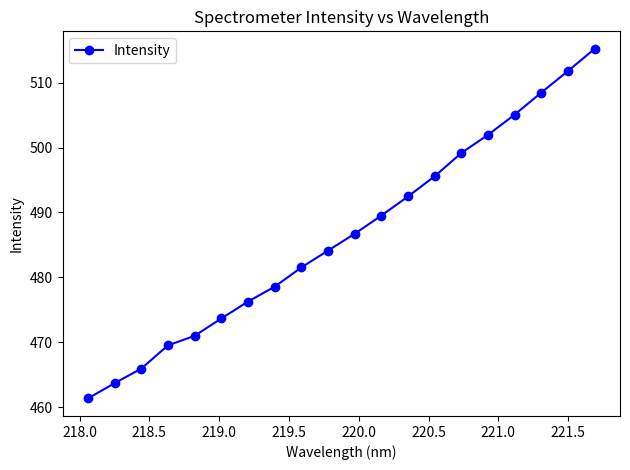

What is the value of the 12th point from the left?

489.5